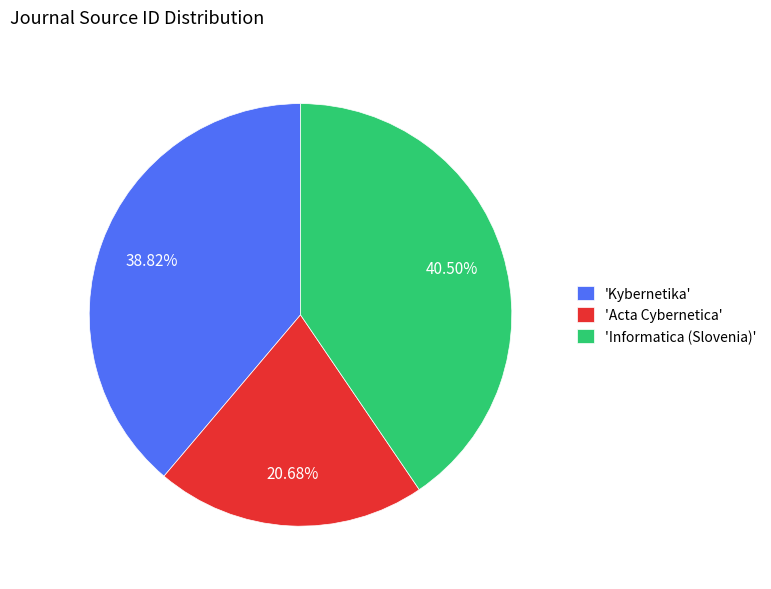

How many slices are in this pie chart?

3